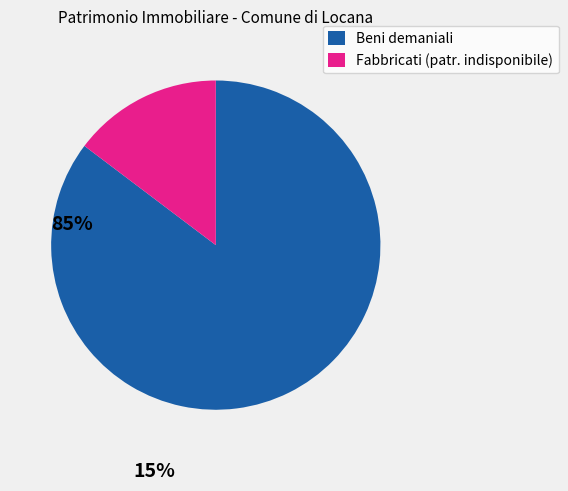

Does any single category account for the majority?

Yes